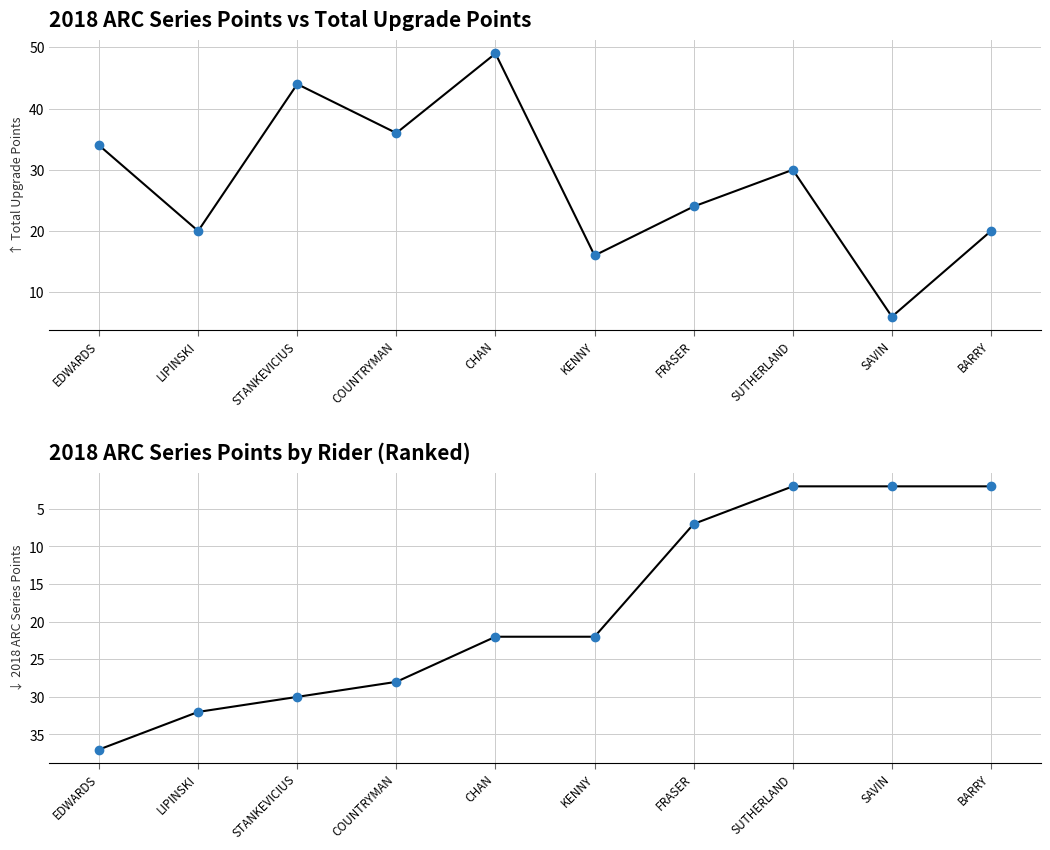

What is the label of the 10th point from the left?

BARRY